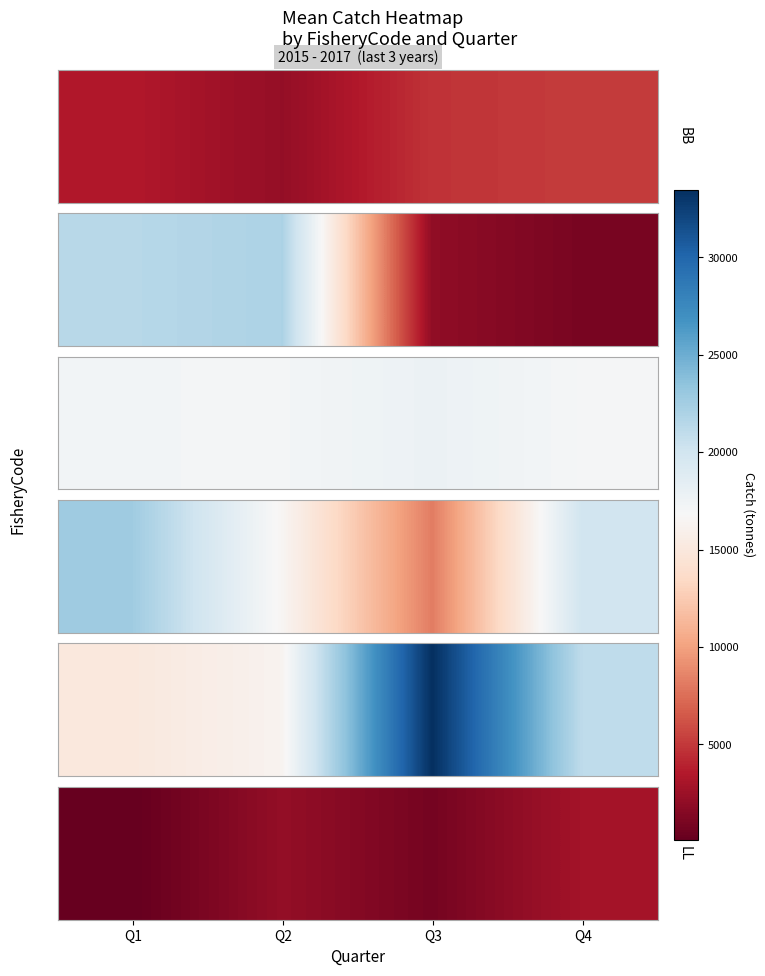

How many data points does each series have?

4